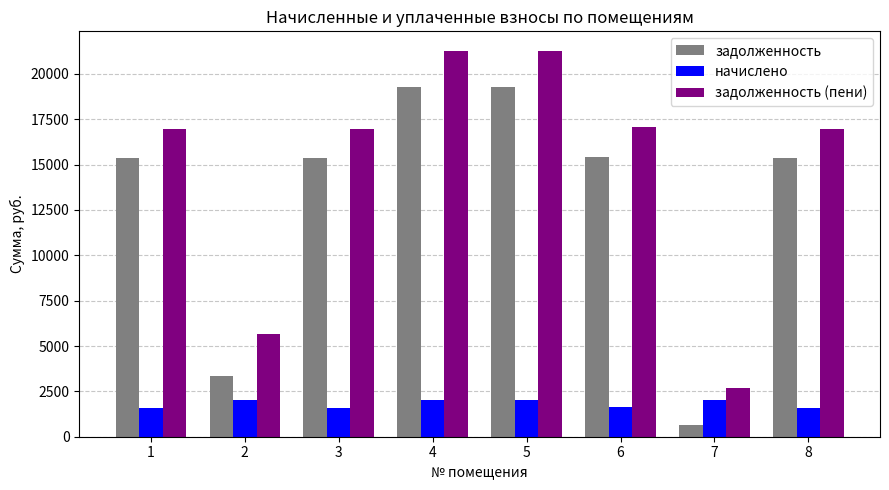

What is the approximate value of задолженность (пени) at 1?

16974.1